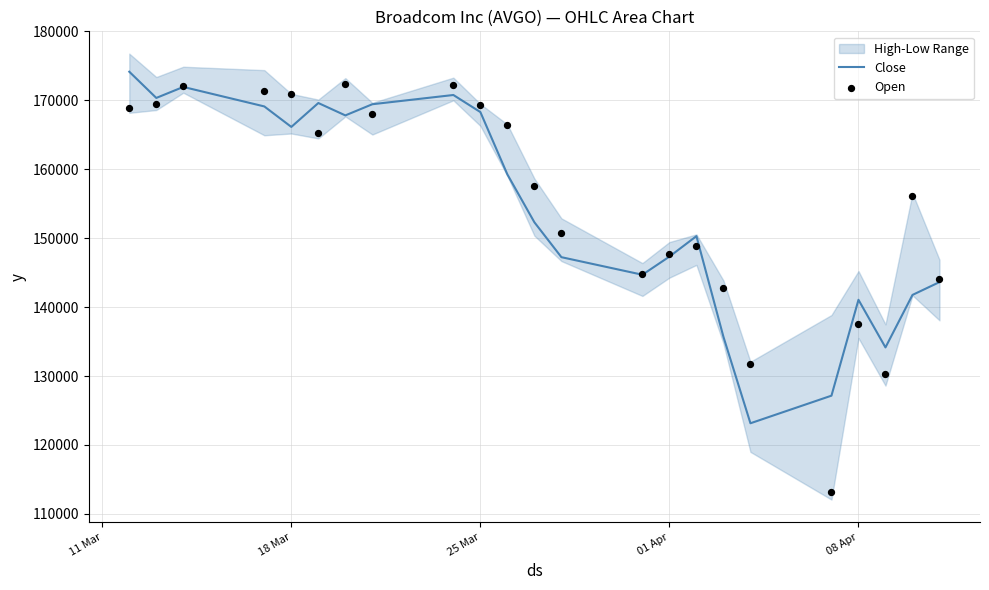

Which series has the largest Y range (max minus min)?

Open